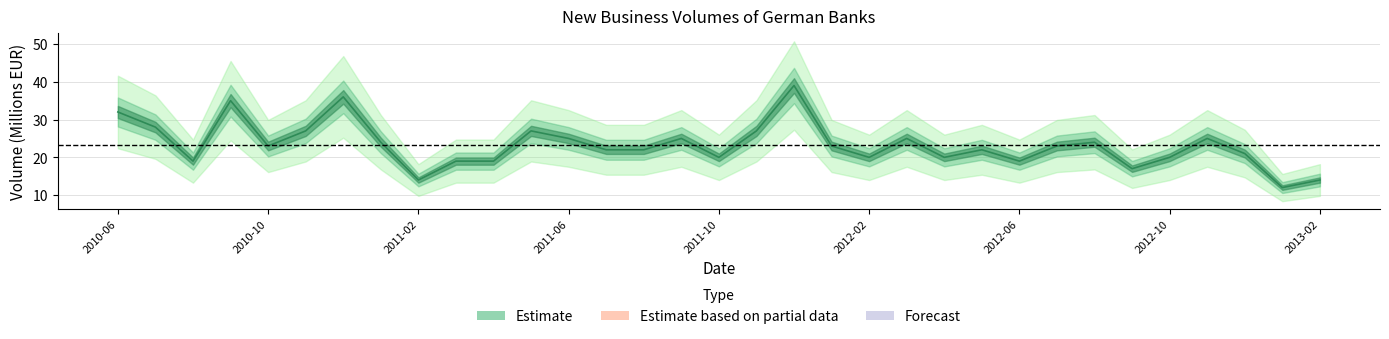

Count the number of values greater than 23.

14